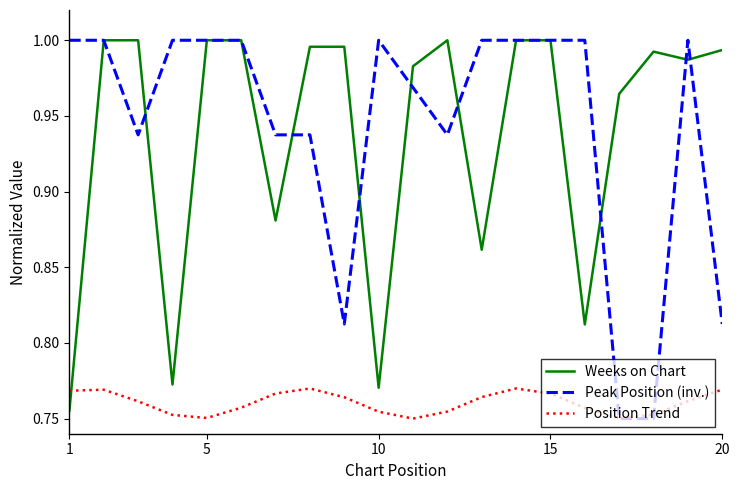

At how many categories does at least one series exceed 0?

20